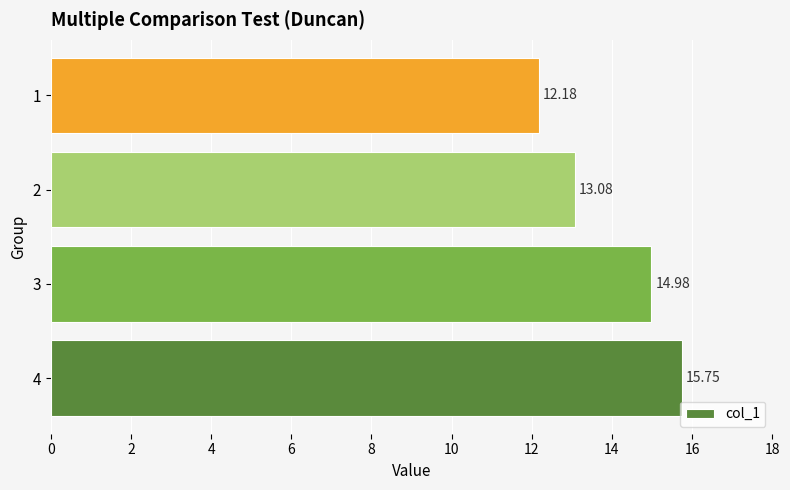

Read the value at 2.

13.1